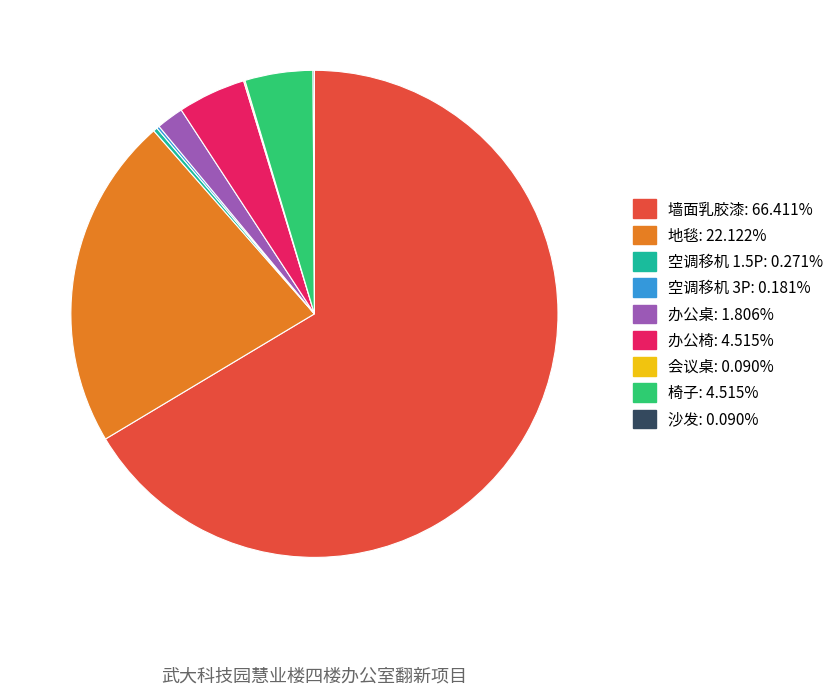

Is the sum of 办公椅 and 墙面乳胶漆 greater than half?

Yes